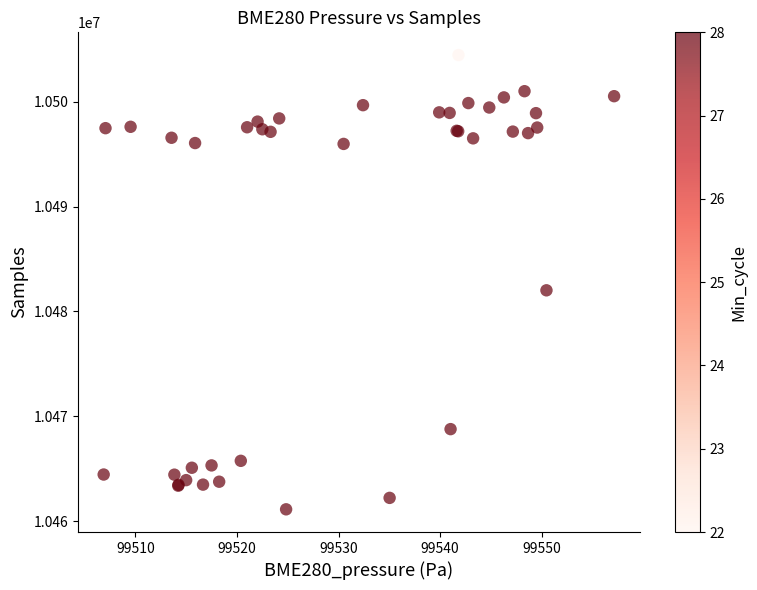

What Y value in the scatter plot is closest to 10482785?

10482010